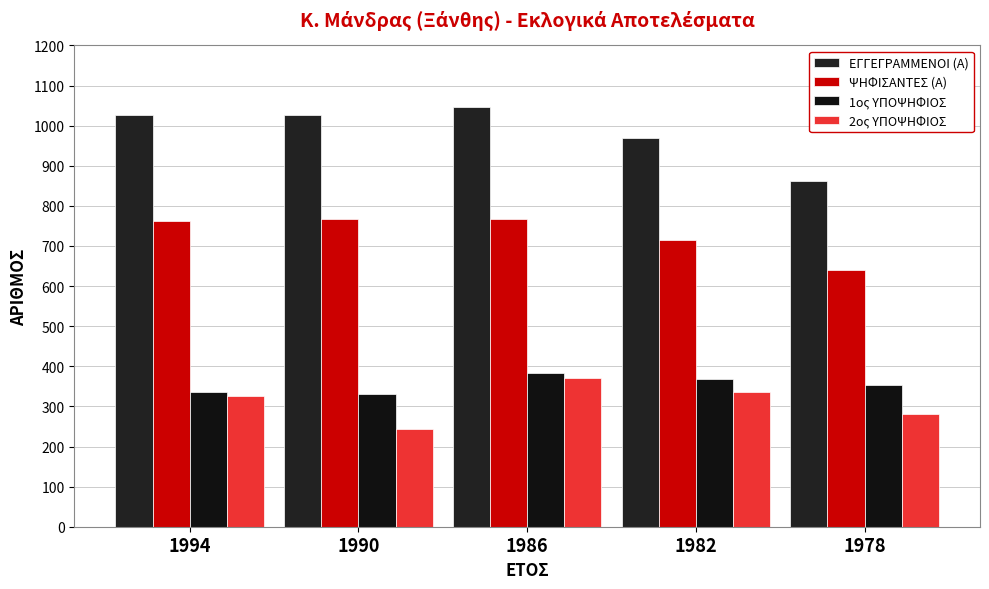

Is it true that 1ος ΥΠΟΨΗΦΙΟΣ equals 593 at 1994?

False